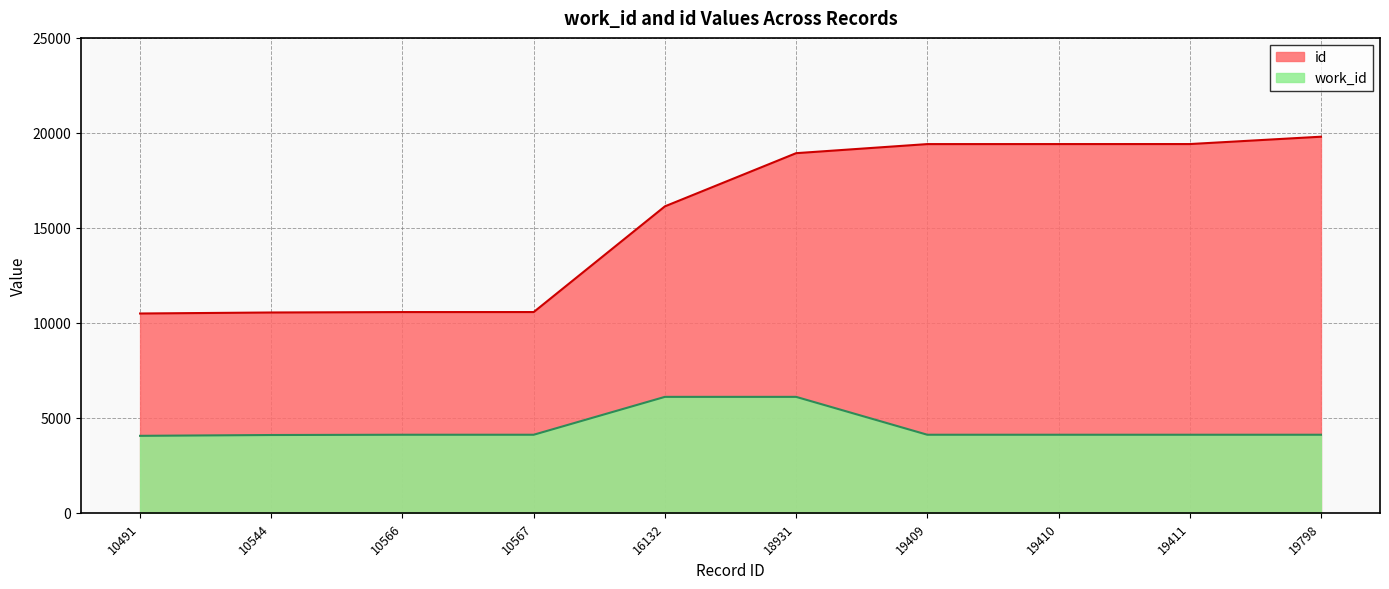

True or false: id and work_id cross at least once.

False